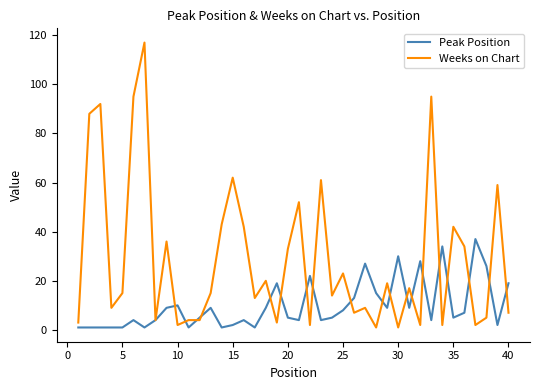

List the series in order of their overall mean, highest first.

Weeks on Chart, Peak Position